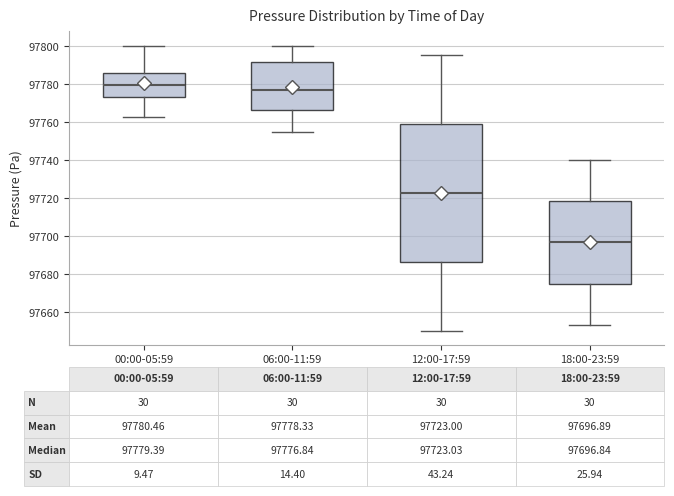

Which box has the lowest median line?

18:00-23:59